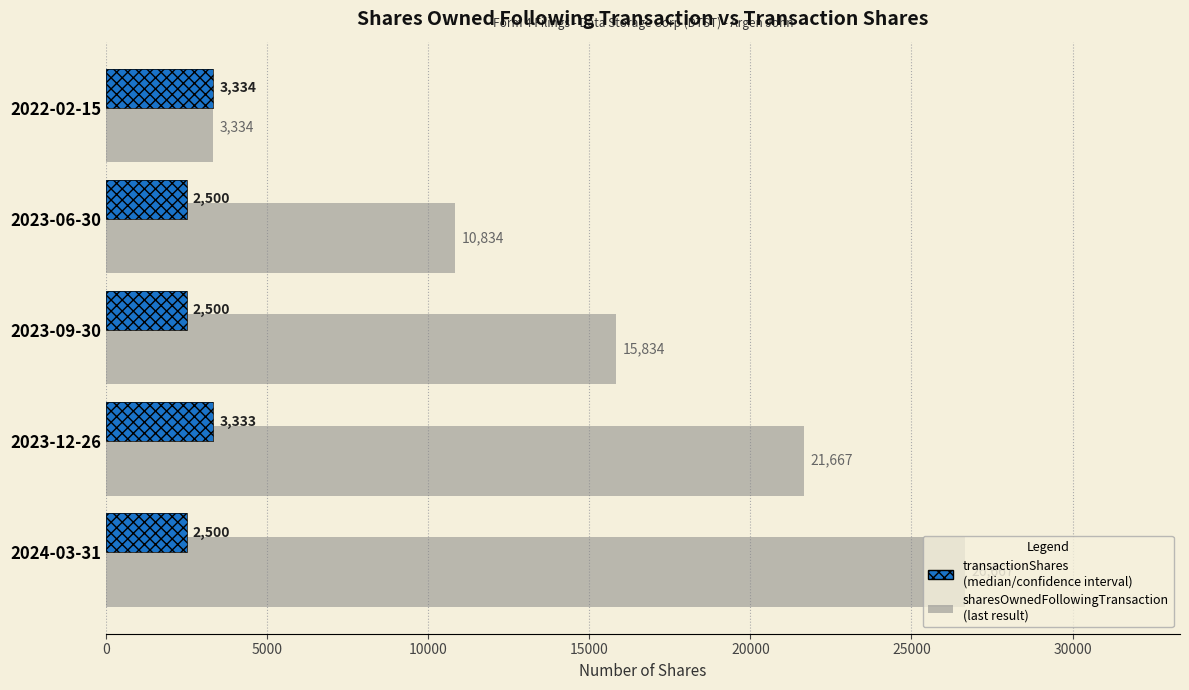

What is the minimum value for sharesOwnedFollowingTransaction?

3334